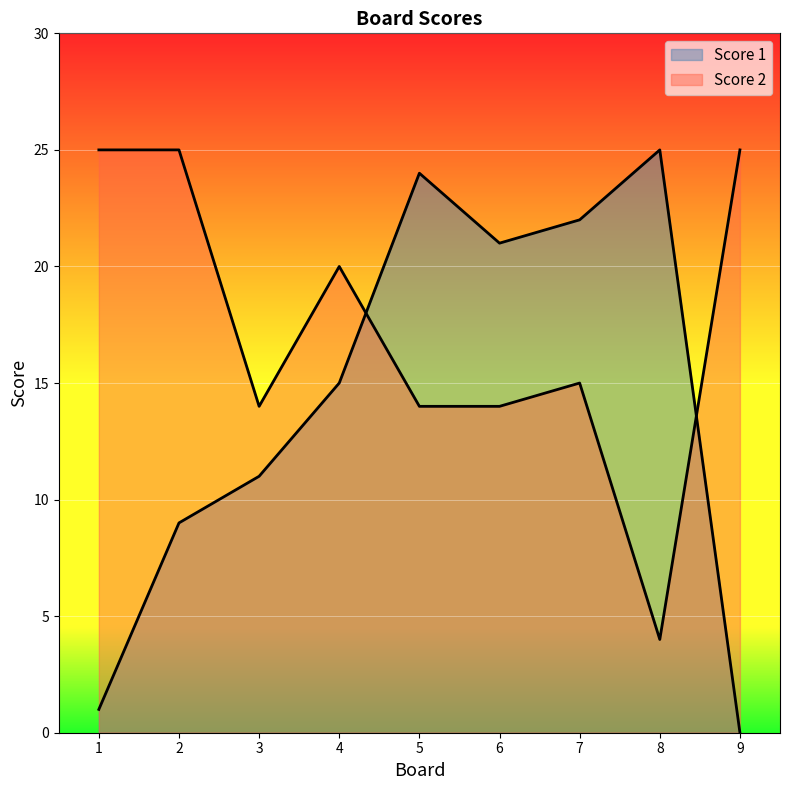

What is the greatest value displayed?

25